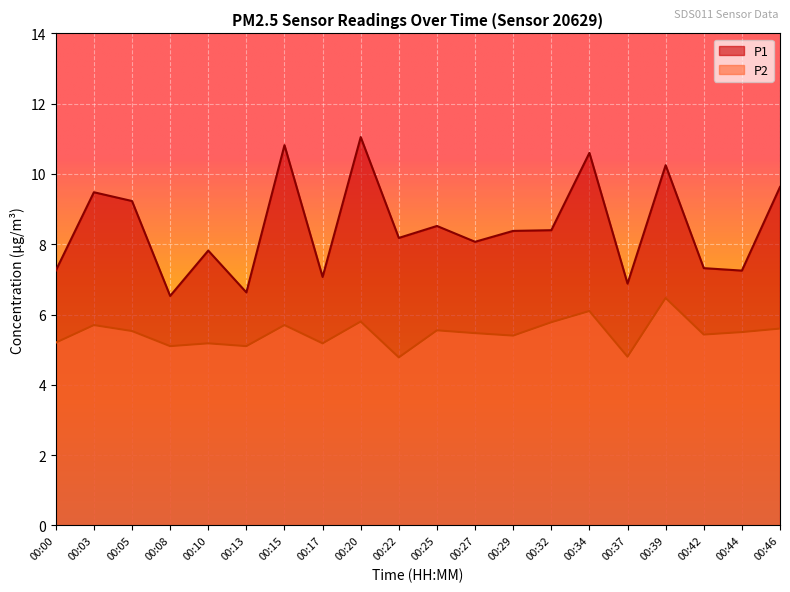

List the labels in order of P2 value, smallest first.

00:22, 00:37, 00:08, 00:13, 00:10, 00:17, 00:00, 00:29, 00:42, 00:27, 00:44, 00:05, 00:25, 00:46, 00:03, 00:15, 00:32, 00:20, 00:34, 00:39